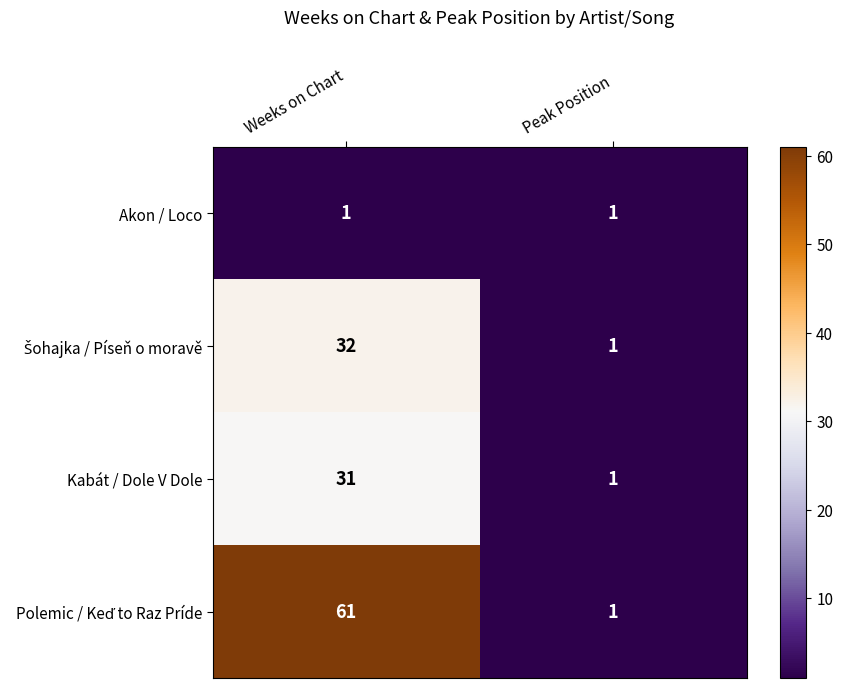

True or false: Akon / Loco has a value of 2 at Weeks on Chart.

False